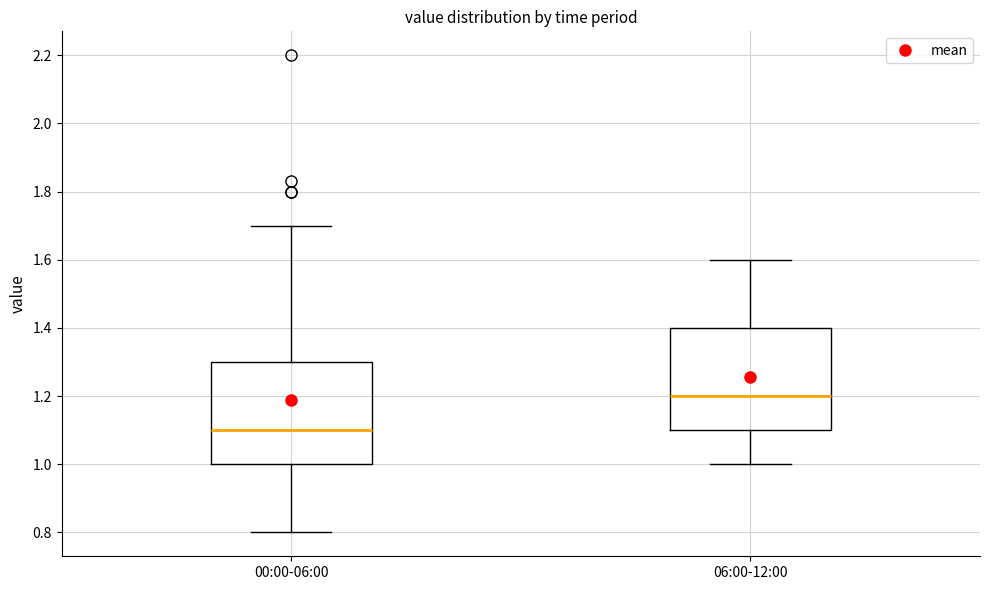

Reading left to right, read every box against the y-axis: the position of its median line, the range the box covers, and the ends of its whiskers. The values are not printed on the chart, so give them approximately, as read against the axis.

00:00-06:00: median 1.1, box 1.0 to 1.3, whiskers 0.8 to 1.7
06:00-12:00: median 1.2, box 1.1 to 1.4, whiskers 1.0 to 1.6